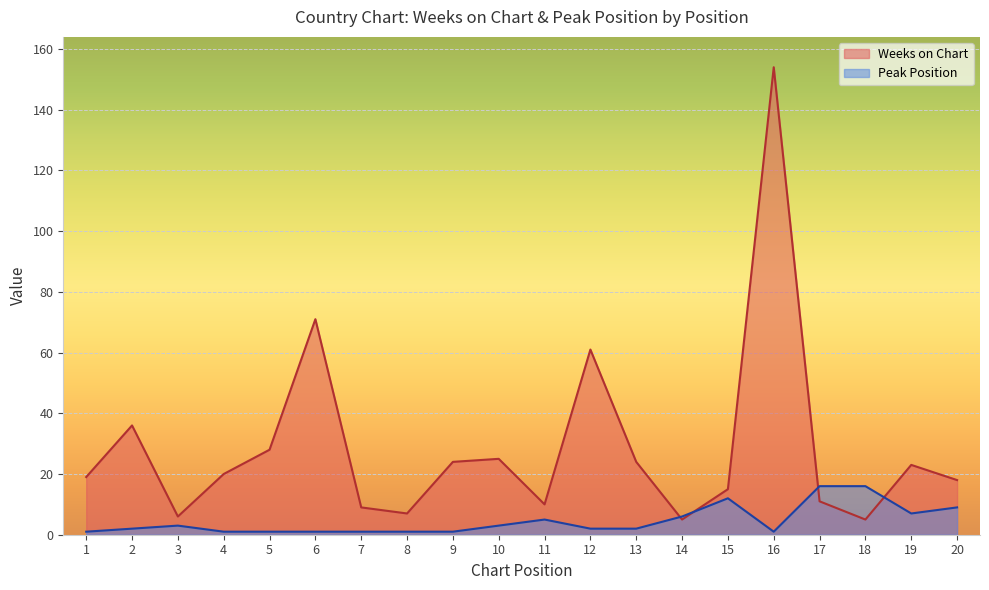

What is the value of the Weeks on Chart point at the 5th from the left?

28